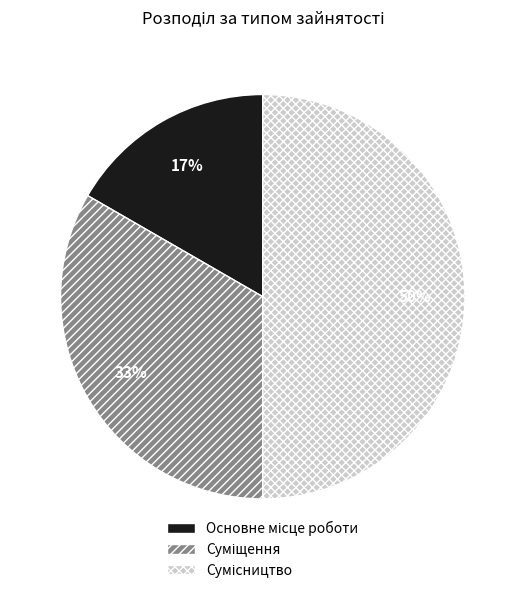

To the nearest percent, what is the average slice percentage?

33%